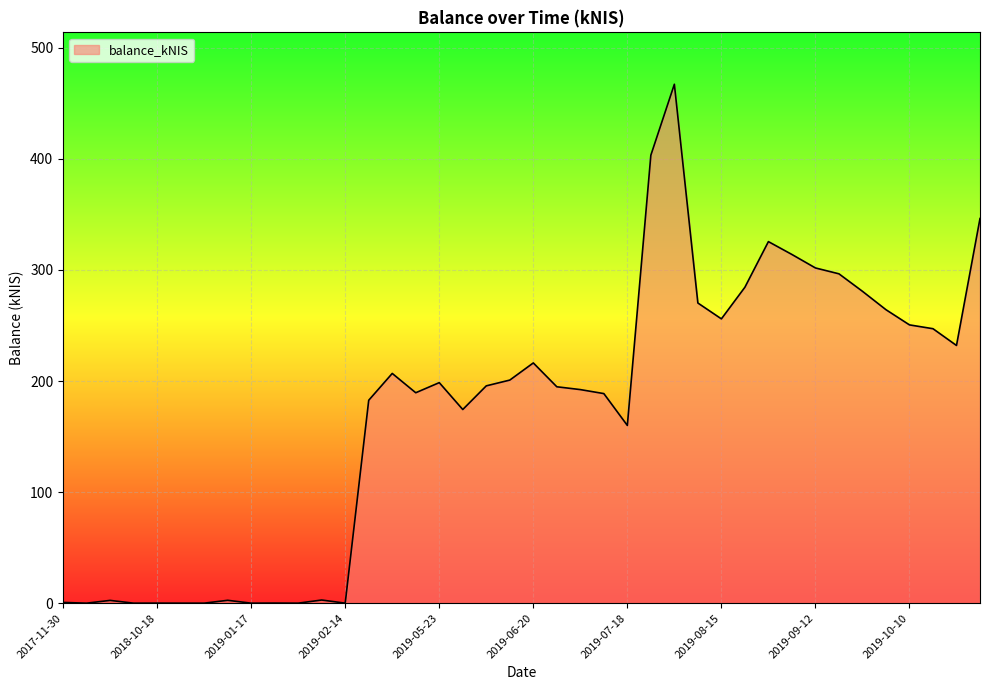

Does the chart display data point markers on the line(s)?

No